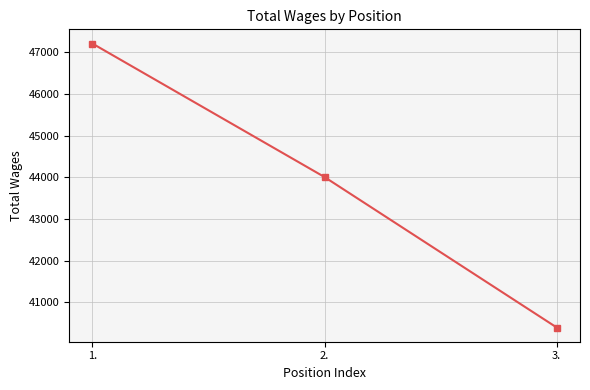

Reading right to left, list all the values displayed in this chart.

40395	44006	47211